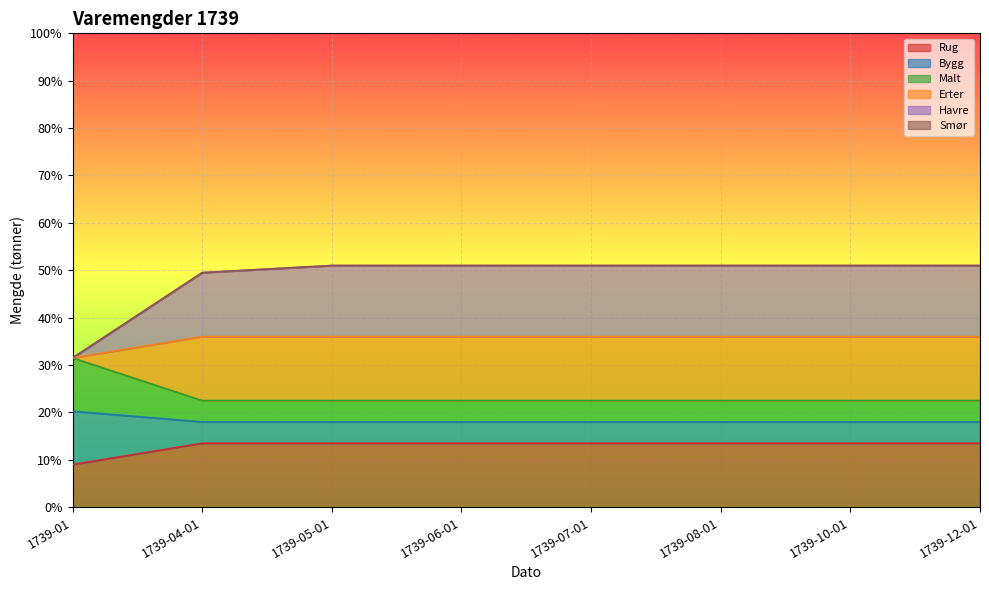

The value of Bygg at 1739-05-01 is 28.6. True or false?

False